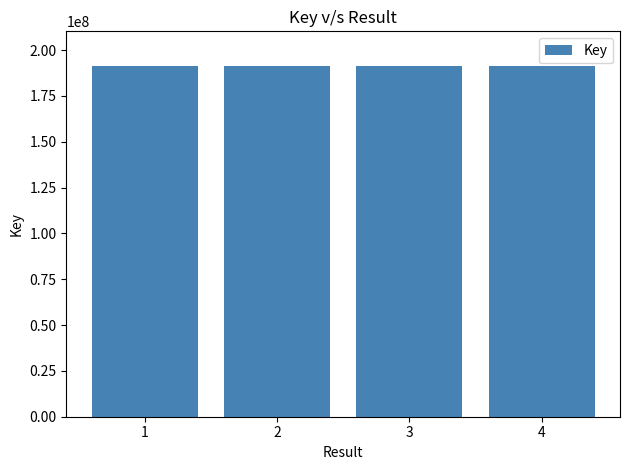

The value at 4 is 128969746. True or false?

False